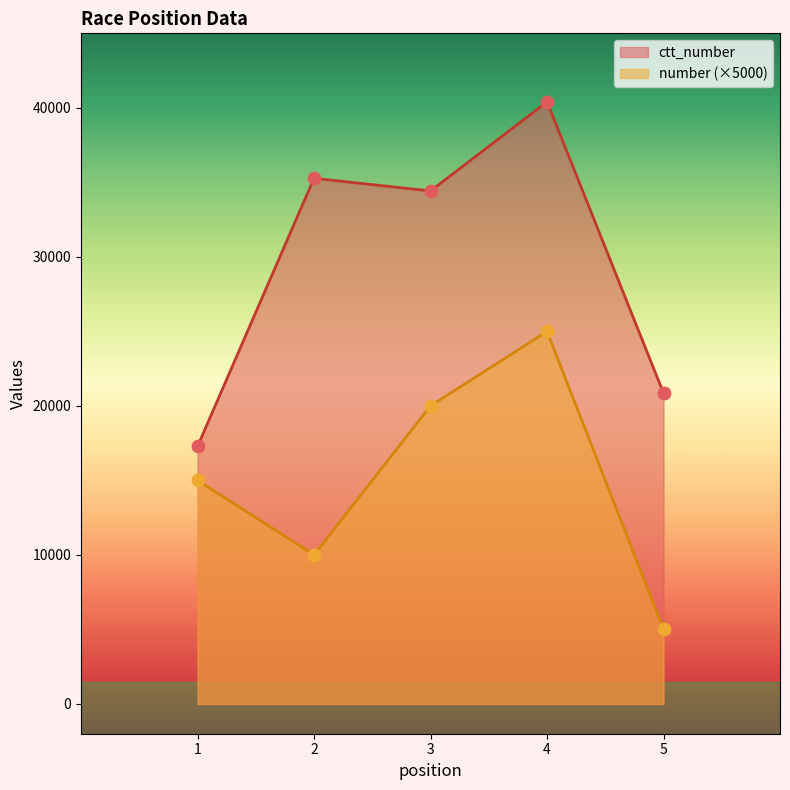

Which series contains the lowest Y value?

number